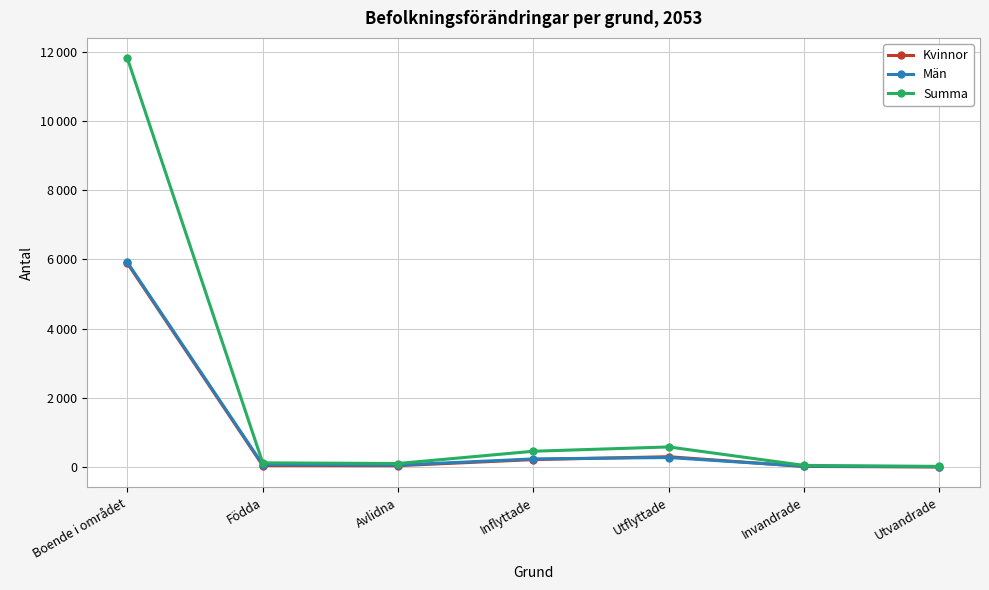

Where is the first local maximum for Kvinnor?

Utflyttade